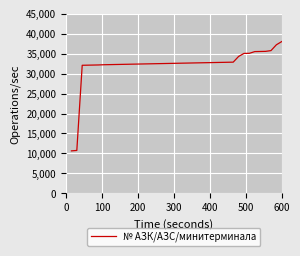

What is the smallest value displayed?

10641